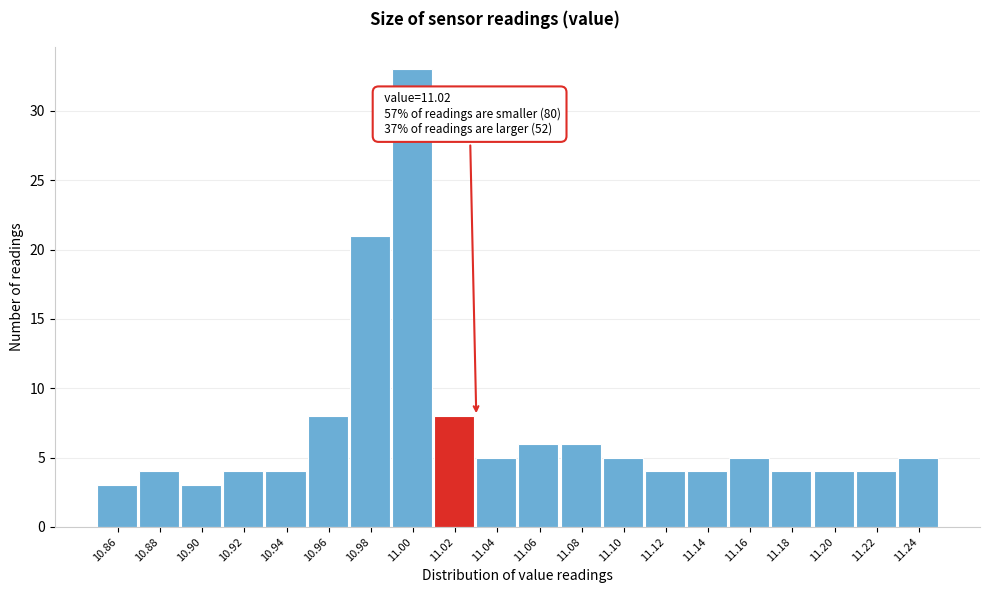

Over which range of the x-axis is the bar tallest?

10.99 to 11.01